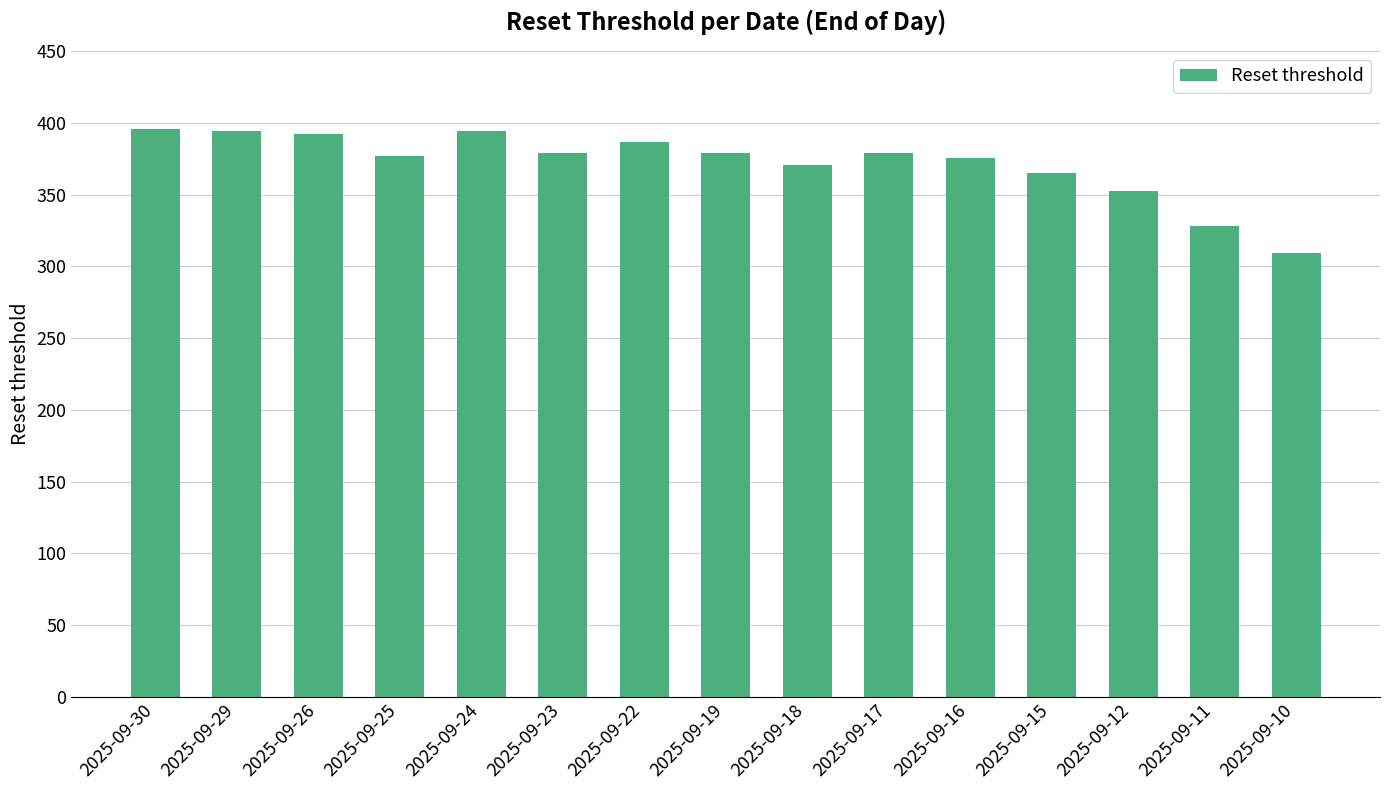

How many categories are shown in the chart?

15